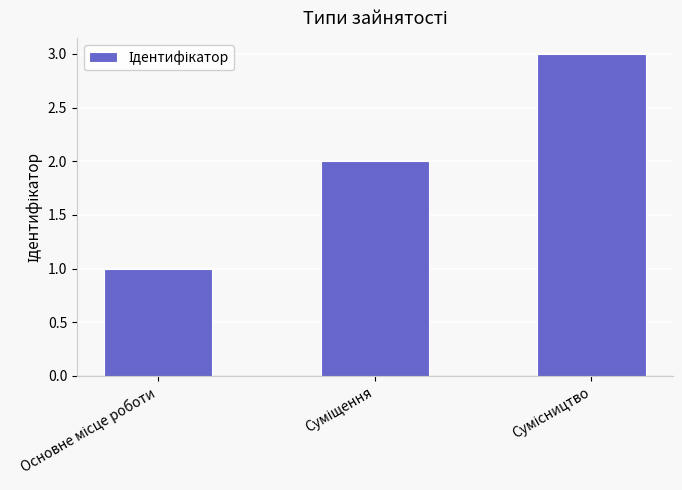

What is the greatest value displayed?

3